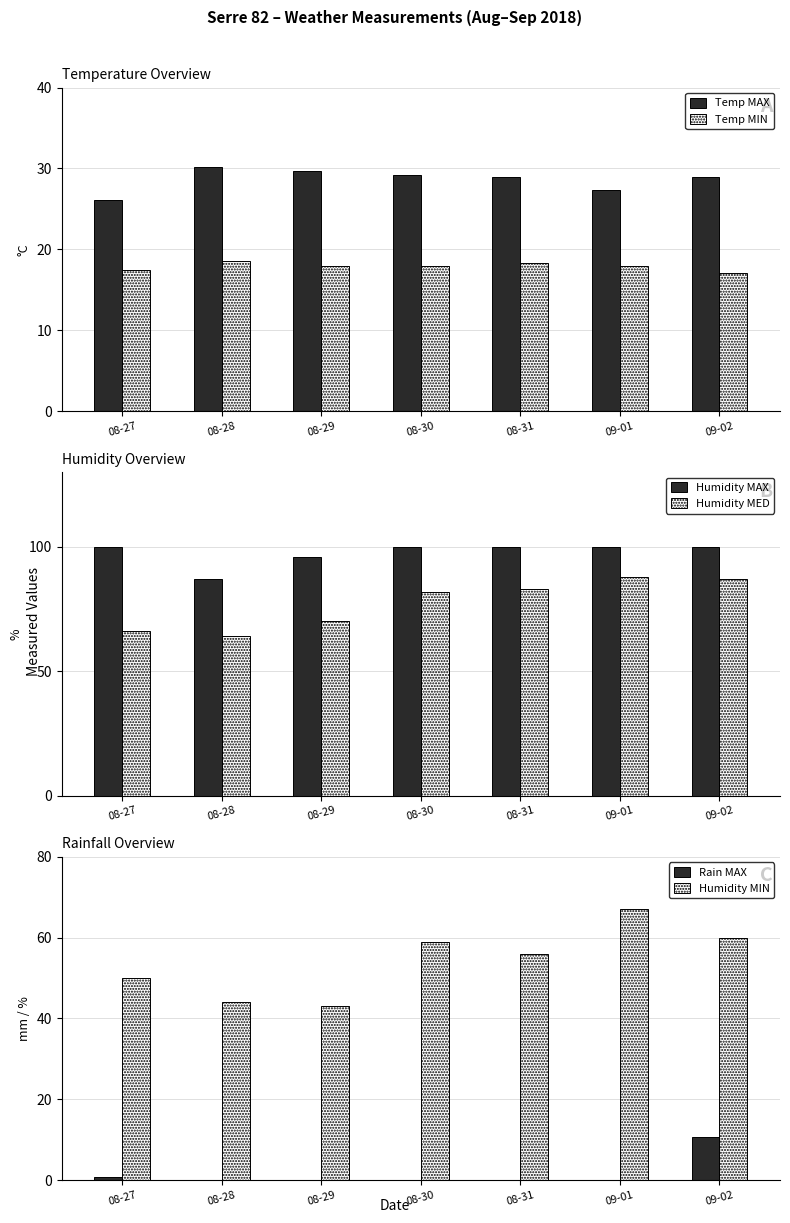

How many bars are there in each group?

6